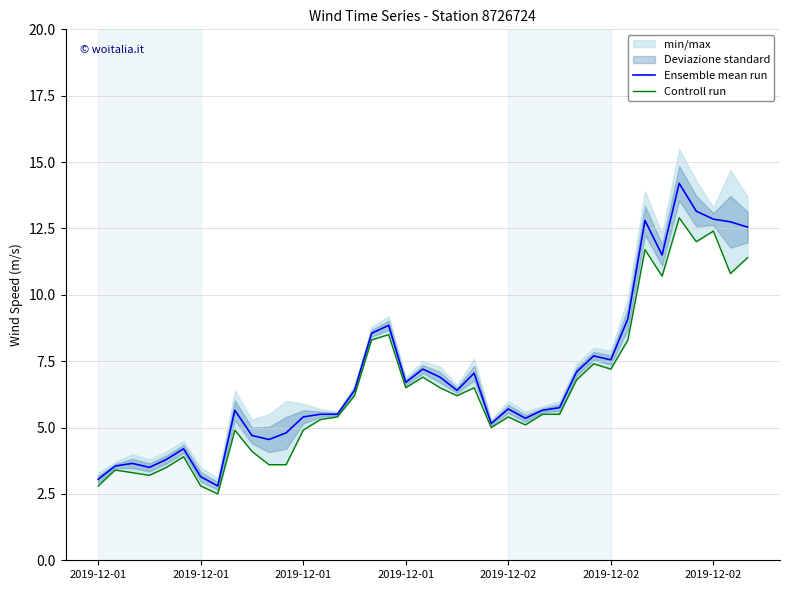

At which category does Ensemble mean run reach its first local peak?

2019-12-01